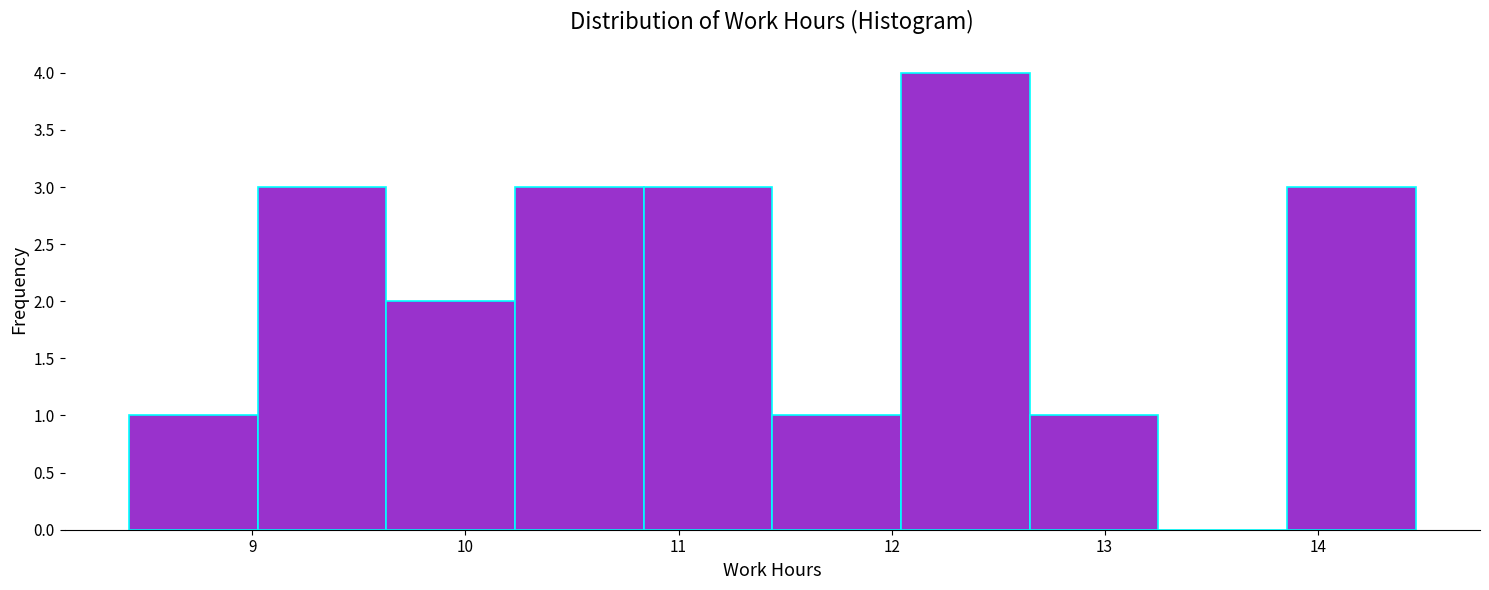

Over which range of the x-axis is the bar tallest?

12.0 to 12.6